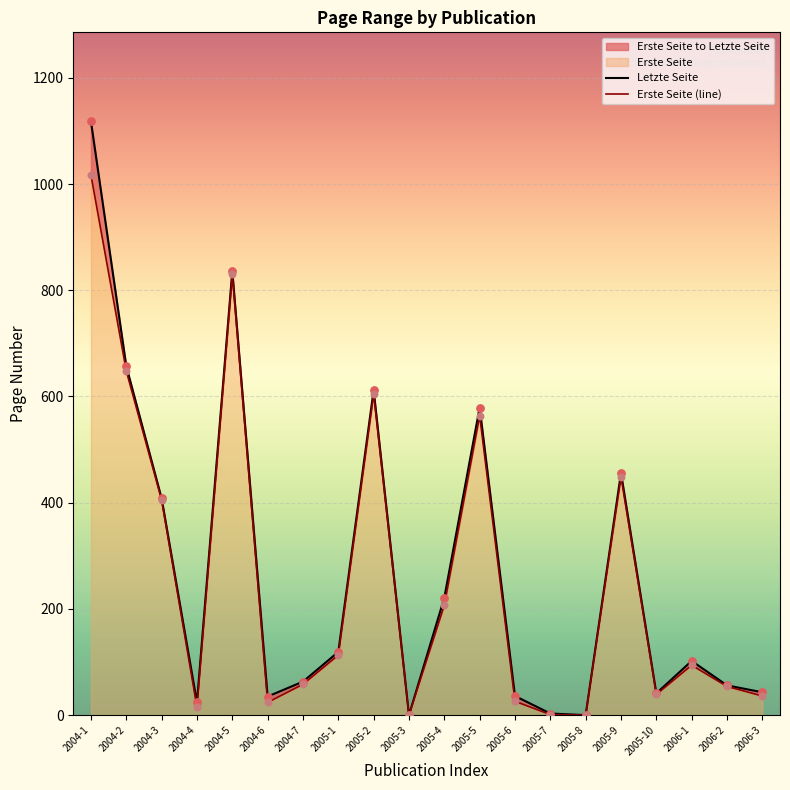

Which series contains the highest Y value?

Letzte Seite